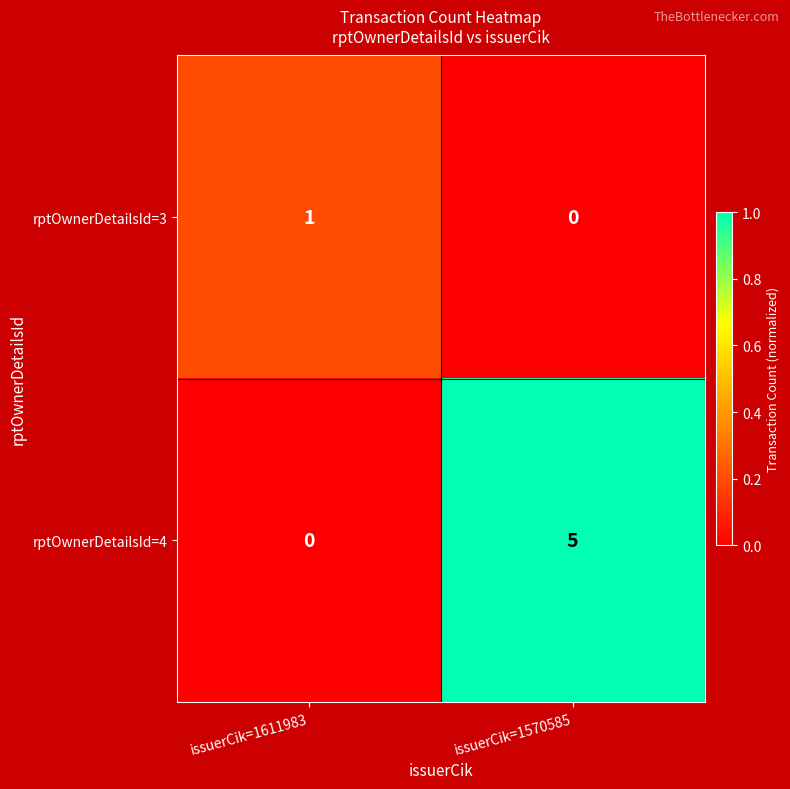

Where is rptOwnerDetailsId=4 nearest to the value 2?

issuerCik=1611983